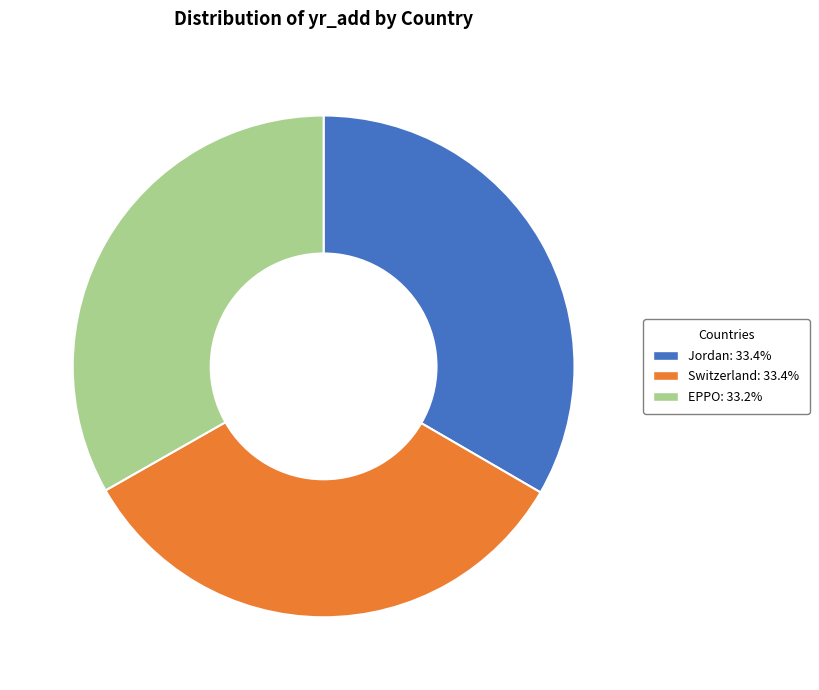

What is the ratio of the value at Switzerland: 33.4% to the value at EPPO: 33.2%?

1.0